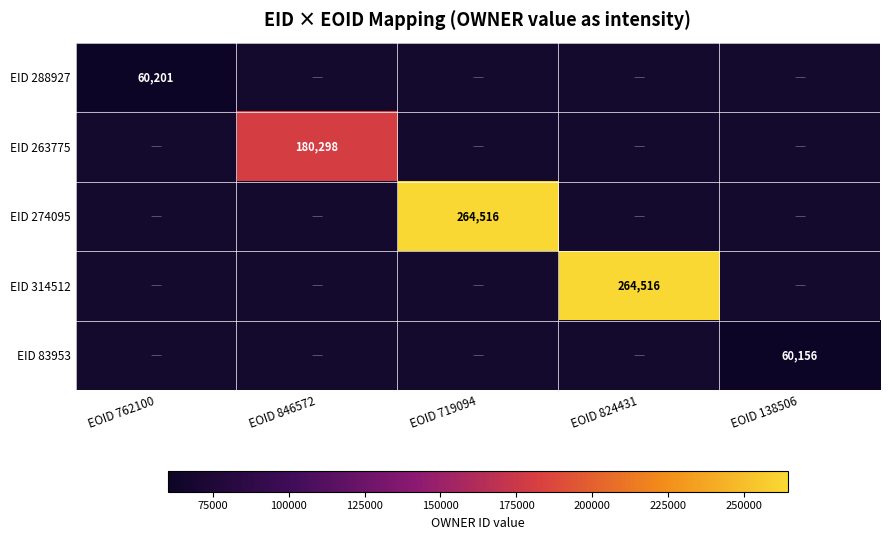

Count the number of data series in this chart.

5